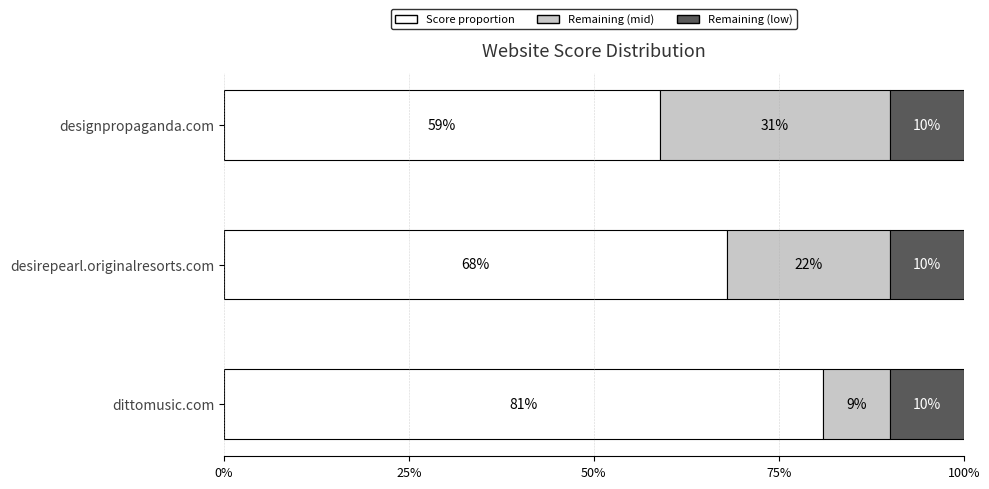

Which category has the highest value in the Score proportion series?

dittomusic.com